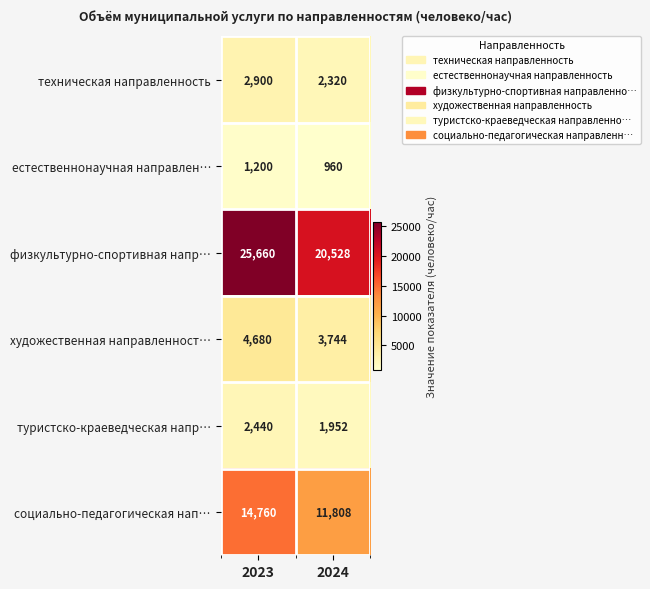

Is it true that художественная направленност… equals 3744 at 2024?

True